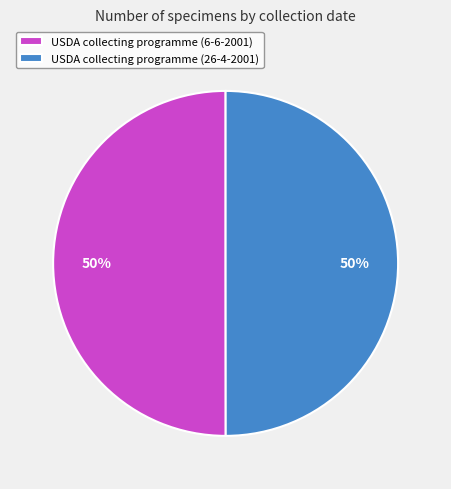

To the nearest percent, what portion does USDA collecting programme (26-4-2001) represent?

50%